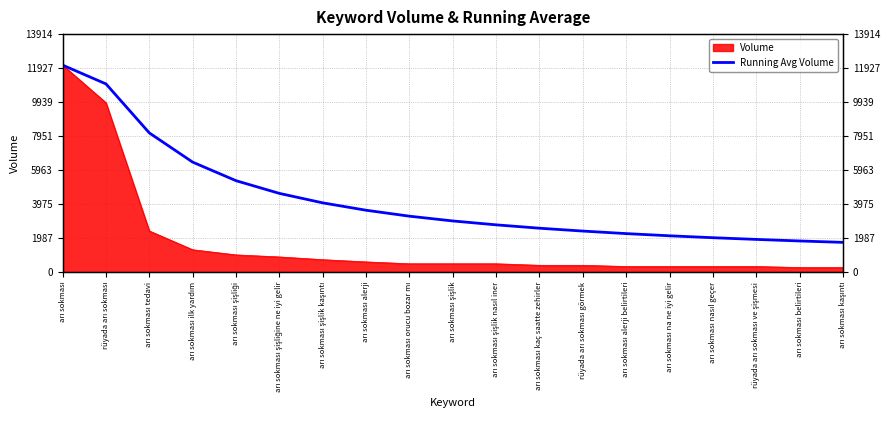

True or false: the data has more than 1 interior local peaks.

False